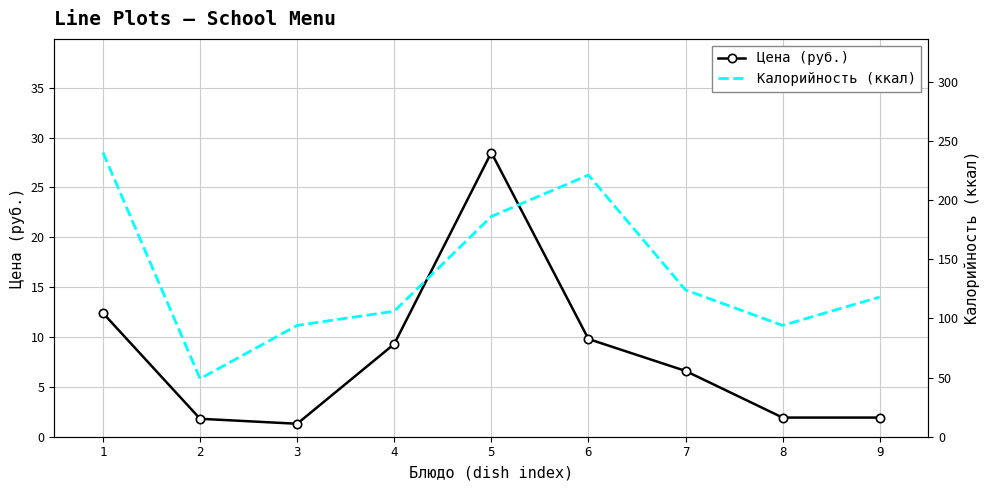

The Цена (руб.) series shows 39.6 at 5. True or false?

False